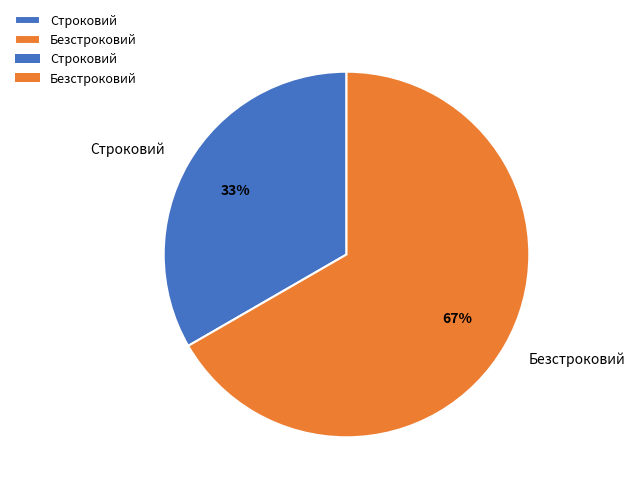

Does any single category account for the majority?

Yes